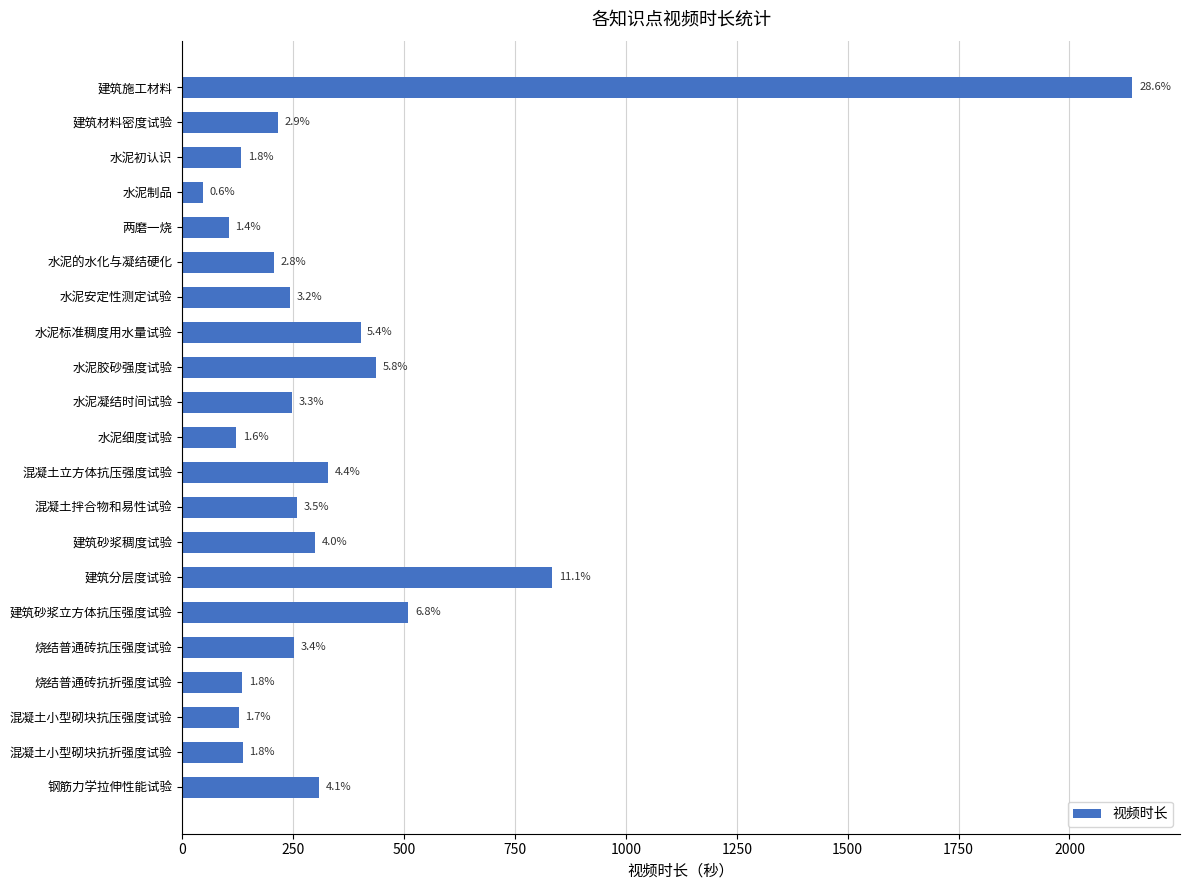

How many bars are there in total?

21